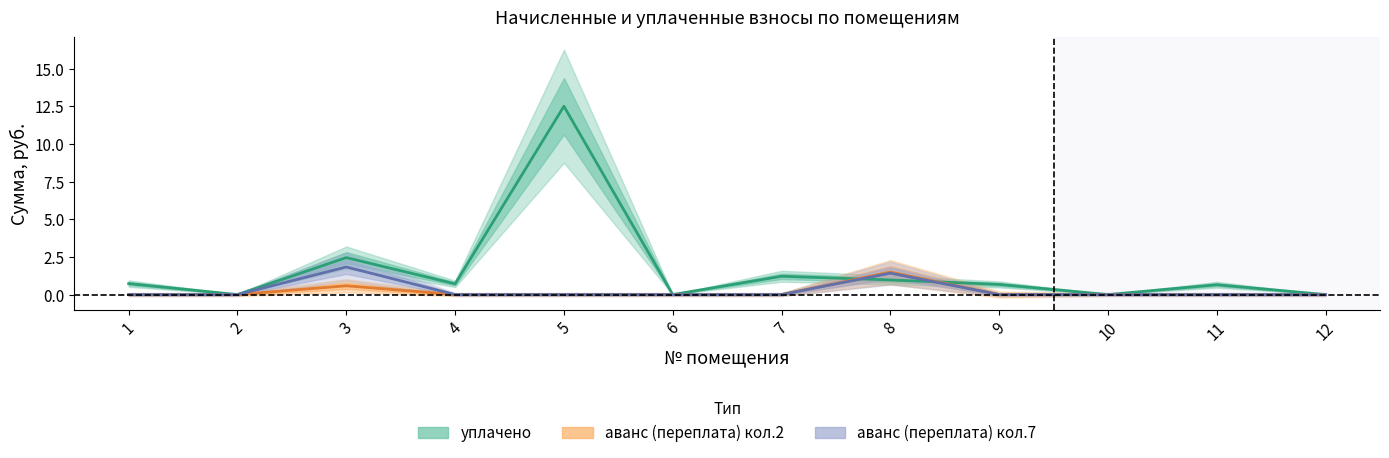

How many times do уплачено and аванс (переплата) 2 cross each other?

2